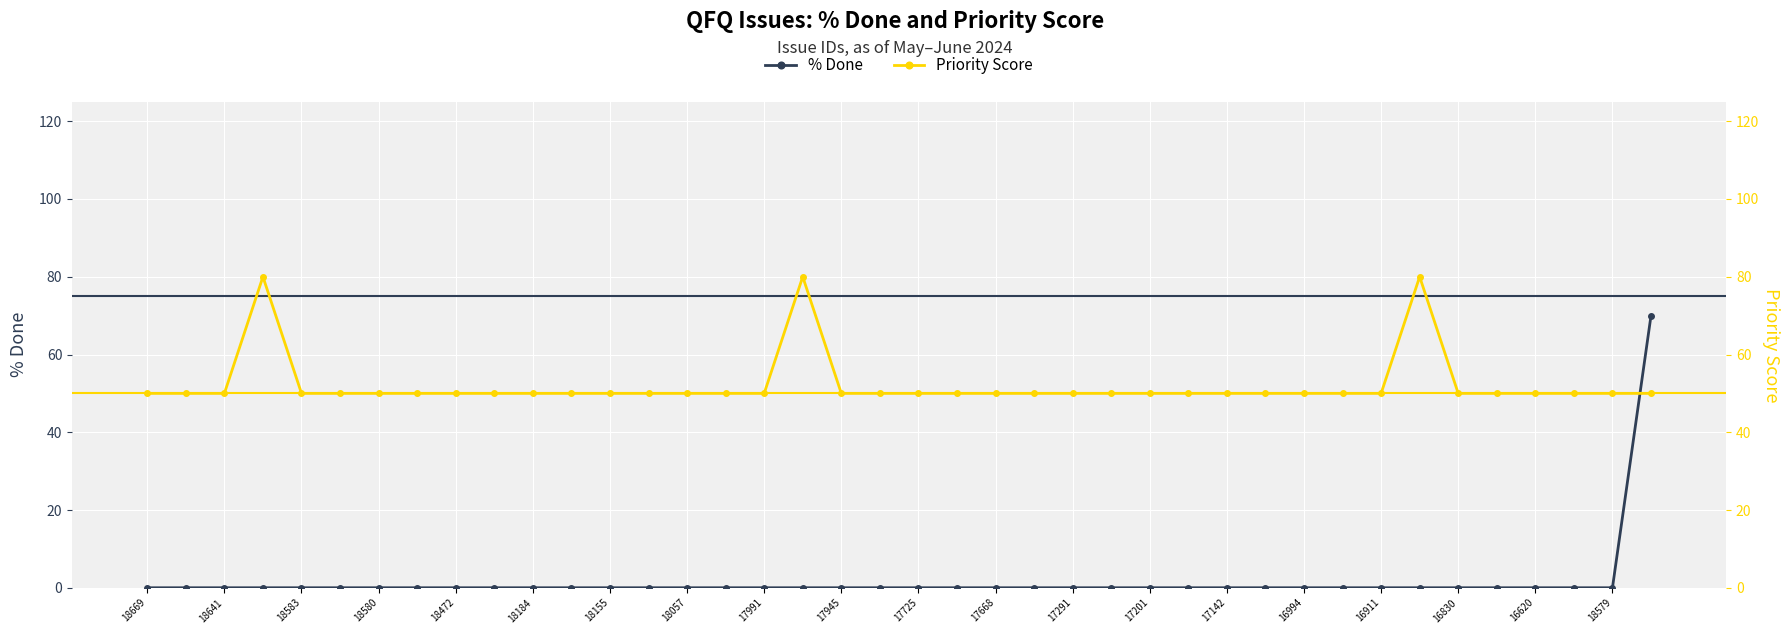

True or false: % Done and Priority Score intersect in this chart.

True